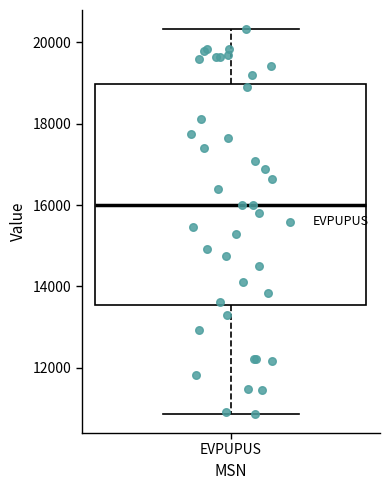

Where does the upper whisker of the box for EVPUPUS end on the y-axis? The values are not printed on the chart, so give them approximately, as read against the axis.

20400